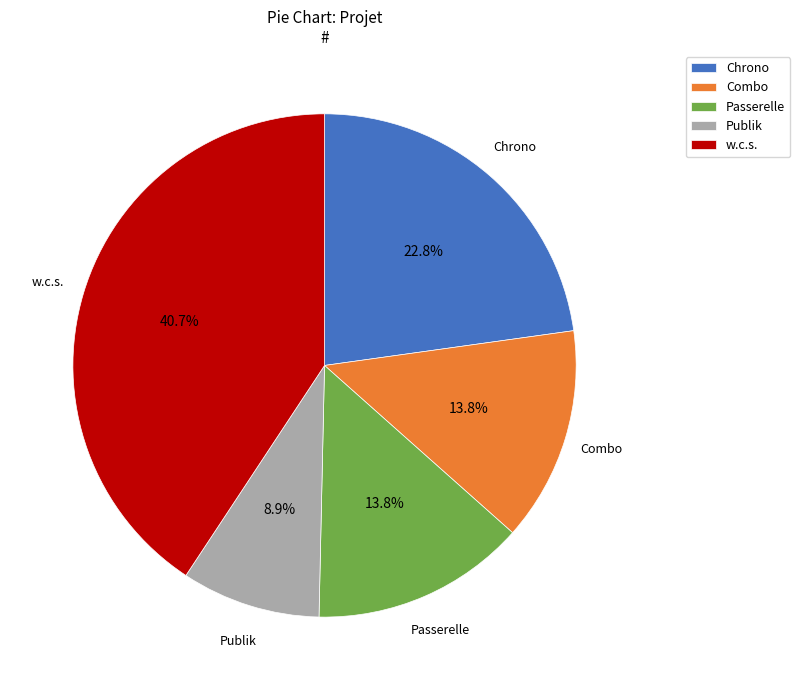

Which category has the smallest portion of the pie?

Publik